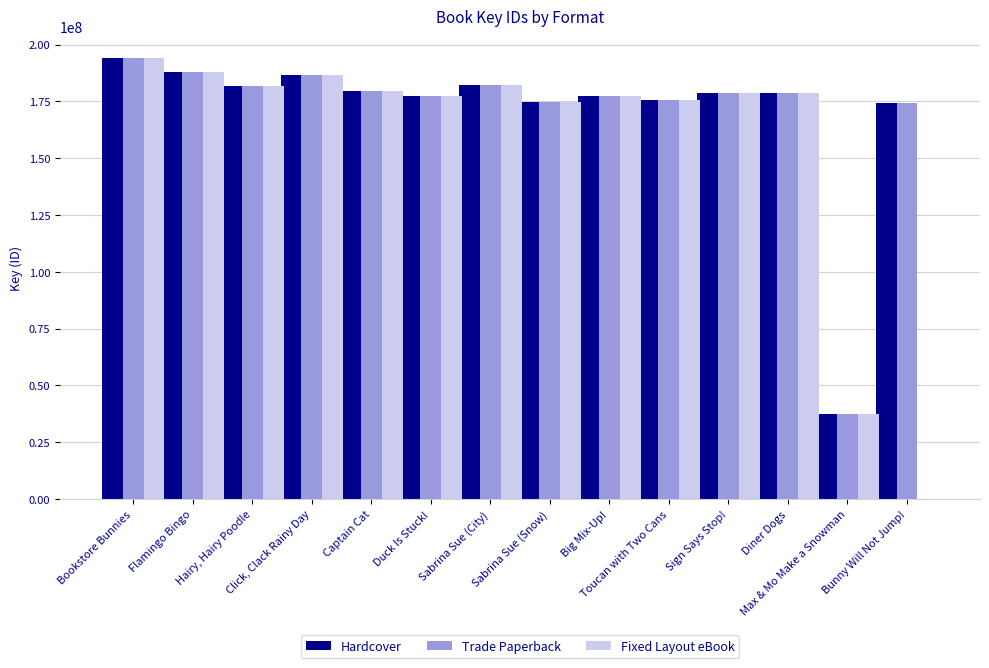

What is the maximum value for Trade Paperback?

194003965